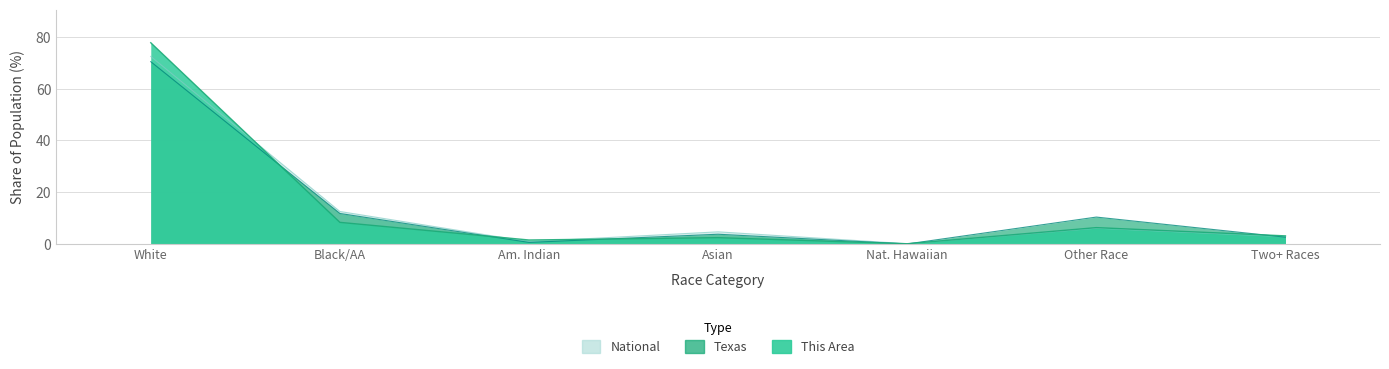

What is the spread (max minus min) of values at Black/AA?

4.2